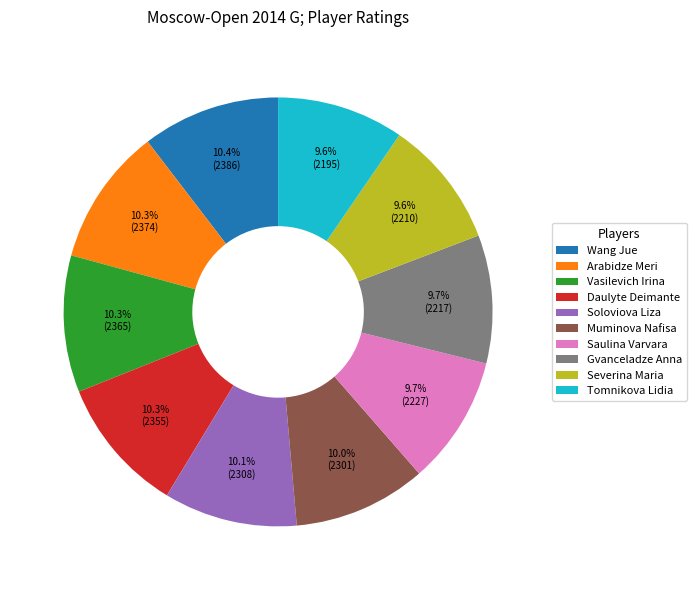

Does any single category account for the majority?

No